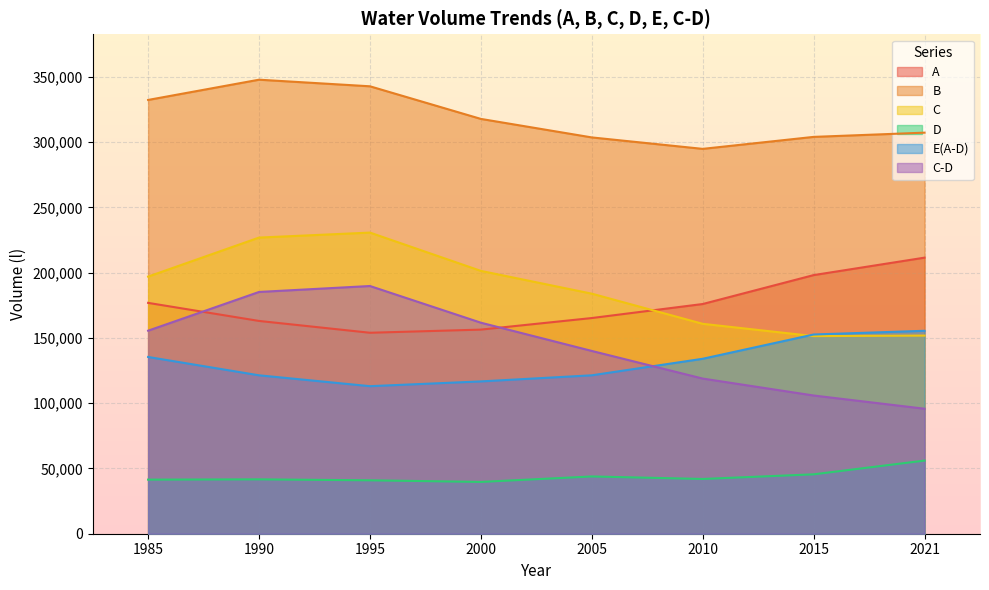

Reading left to right, transcribe all the data shown in this chart.

A: 1985=176804	1990=162969	1995=153918	2000=156325	2005=165186	2010=175928	2015=198073	2021=211444
B: 1985=332227	1990=347738	1995=342681	2000=317700	2005=303522	2010=294756	2015=303931	2021=307176
C: 1985=196933	1990=226814	1995=230632	2000=201299	2005=183853	2010=160764	2015=151350	2021=151748
D: 1985=41431	1990=41645	1995=40912	2000=39672	2005=43859	2010=41936	2015=45492	2021=56016
E(A-D): 1985=135373	1990=121324	1995=113006	2000=116653	2005=121327	2010=133992	2015=152581	2021=155428
C-D: 1985=155502	1990=185169	1995=189720	2000=161627	2005=139994	2010=118828	2015=105858	2021=95732